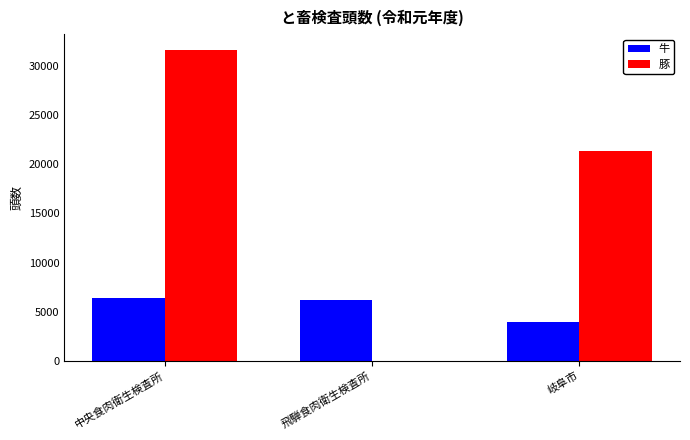

Between 中央食肉衛生検査所 and 岐阜市, which series saw the biggest shift?

豚